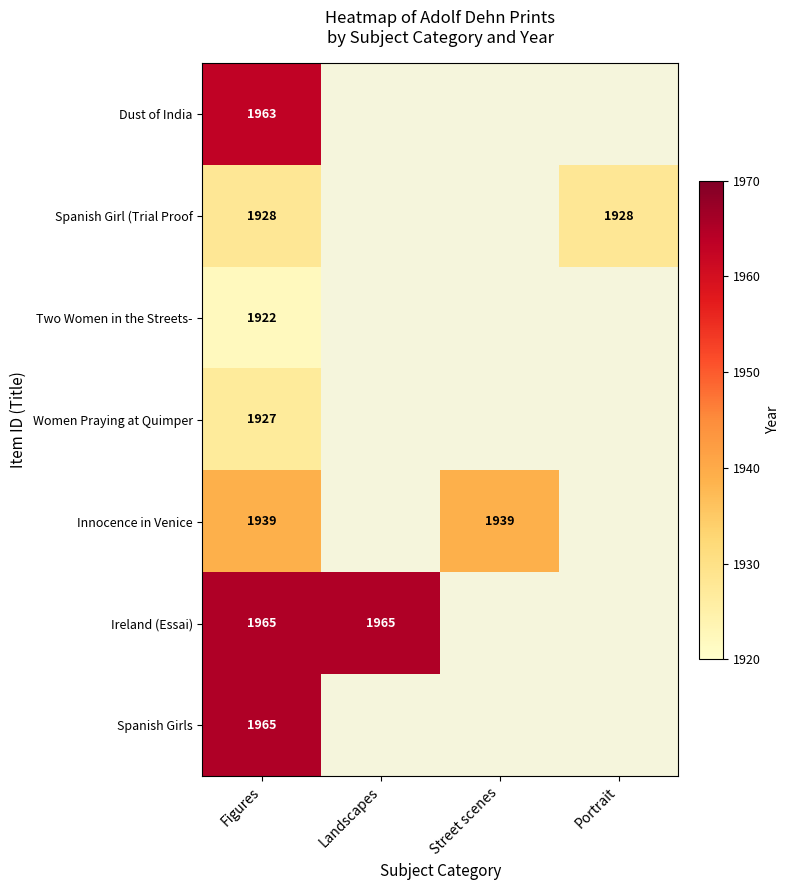

The value of Spanish Girls at Figures is 2639. True or false?

False